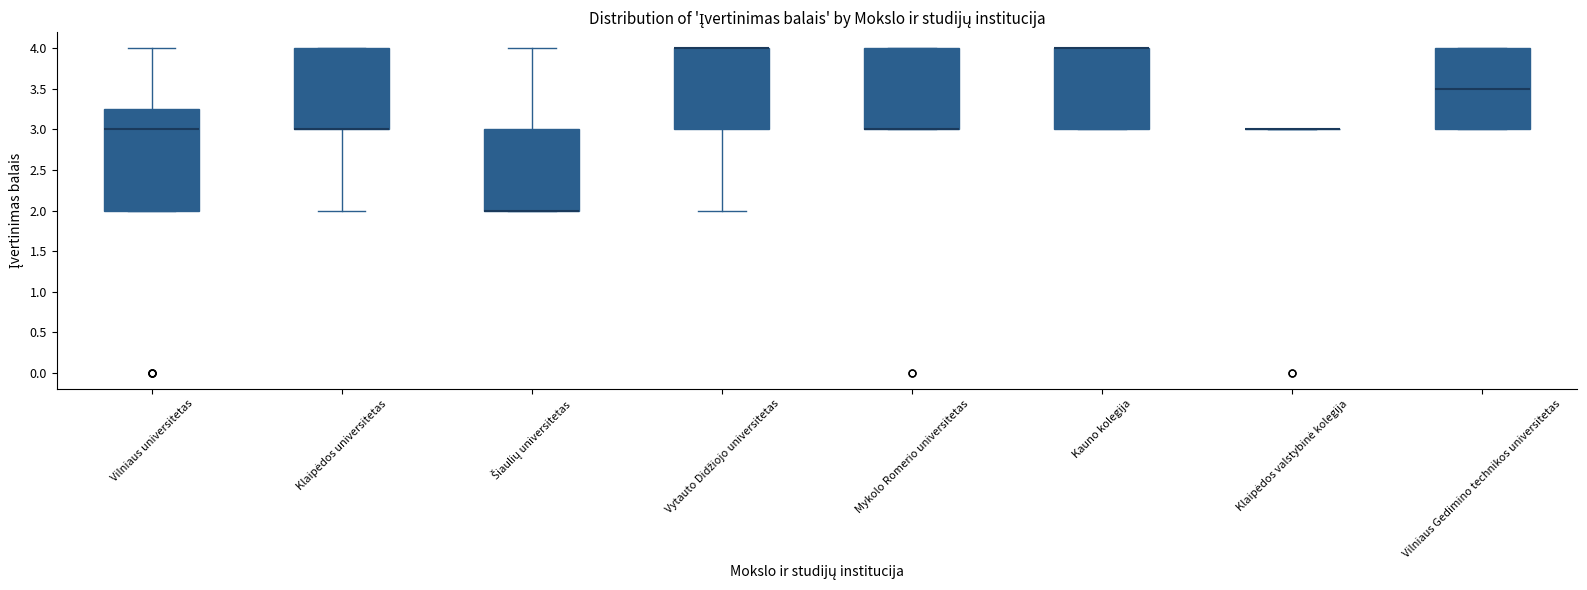

Reading left to right, transcribe this box plot: for each box, give where its median line is, the range the box spans, and where its two whiskers end, as read against the y-axis. The values are not printed on the chart, so give them approximately, as read against the axis.

Vilniaus universitetas: median 3.00, box 2.00 to 3.25, whiskers 2.00 to 4.00
Klaipėdos universitetas: median 3.00 (drawn on the box's lower edge), box 3.00 to 4.00, whiskers 2.00 to 4.00
Šiaulių universitetas: median 2.00 (drawn on the box's lower edge), box 2.00 to 3.00, whiskers 2.00 to 4.00
Vytauto Didžiojo universitetas: median 4.00 (drawn on the box's upper edge), box 3.00 to 4.00, whiskers 2.00 to 4.00
Mykolo Romerio universitetas: median 3.00 (drawn on the box's lower edge), box 3.00 to 4.00, whiskers 3.00 to 4.00
Kauno kolegija: median 4.00 (drawn on the box's upper edge), box 3.00 to 4.00, whiskers 3.00 to 4.00
Klaipėdos valstybinė kolegija: box collapsed to a line at 3.00, whiskers 3.00 to 3.00
Vilniaus Gedimino technikos universitetas: median 3.50, box 3.00 to 4.00, whiskers 3.00 to 4.00